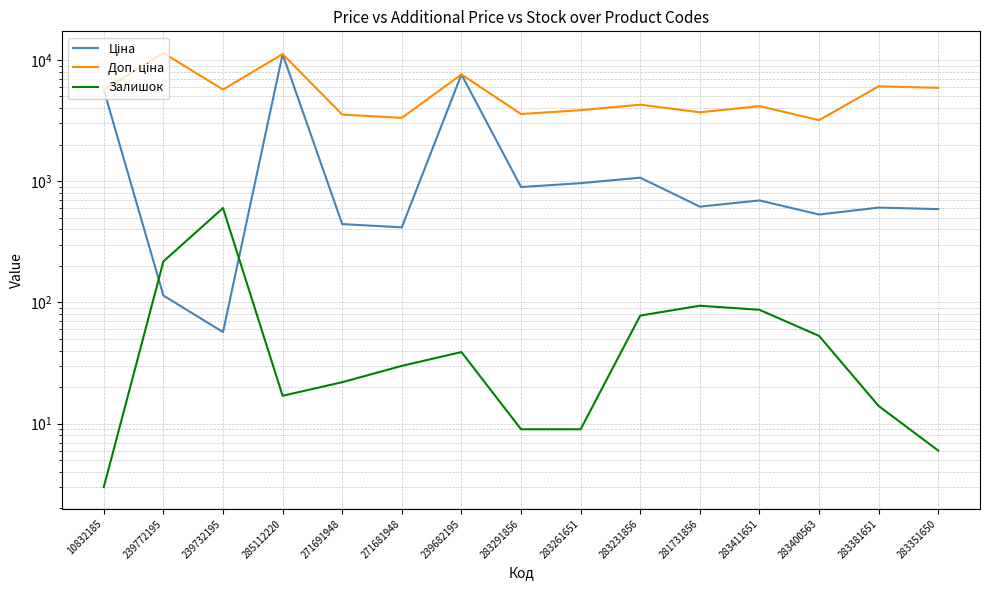

Is the value of Ціна at 283291856 greater than the value of Залишок at 239772195?

Yes